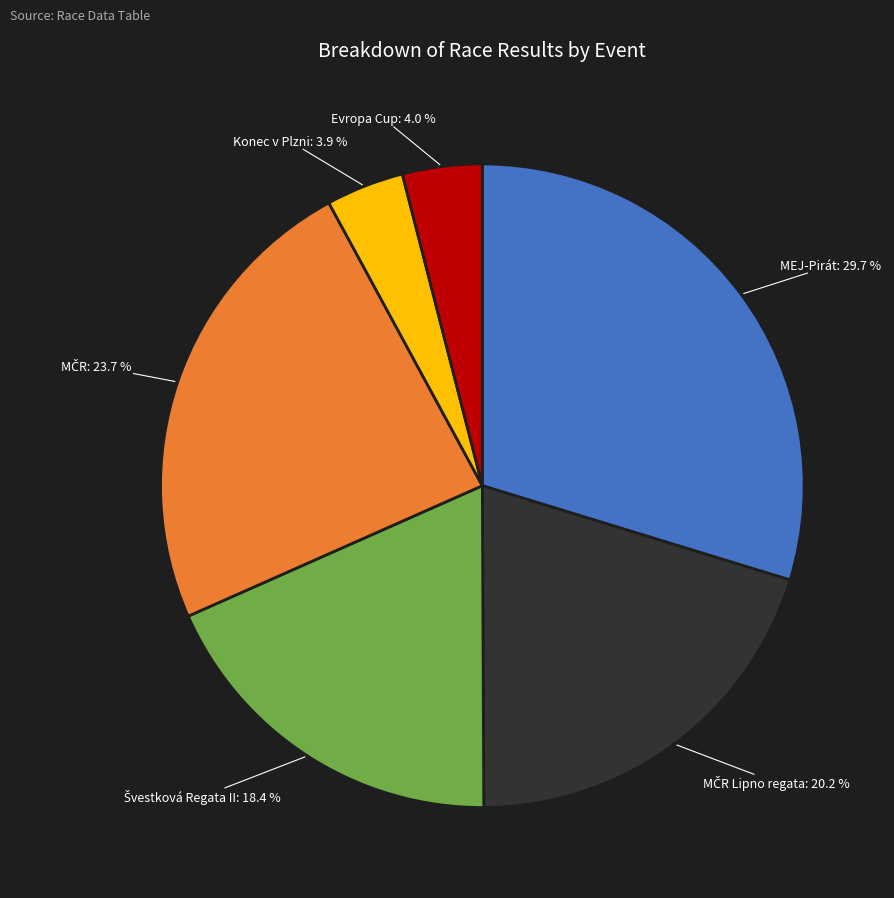

To the nearest percent, what is the difference between the largest and smallest slice percentages?

26%